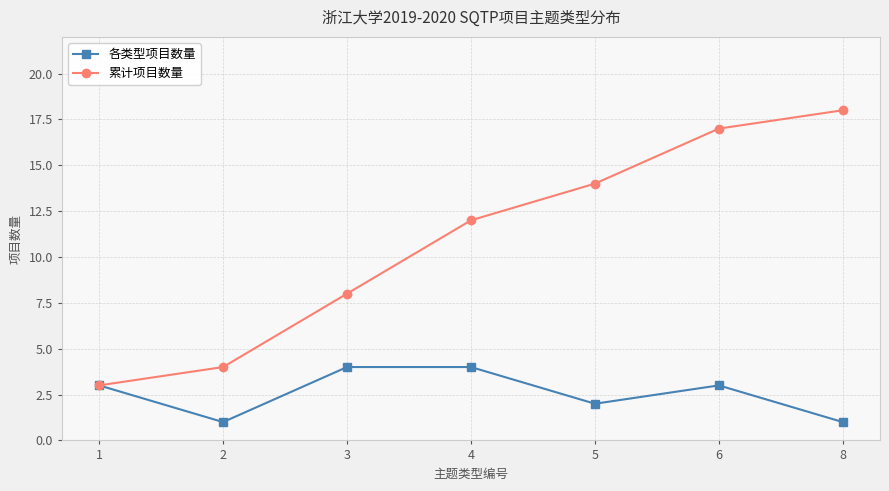

What is the difference between the second highest and minimum values in the 累计项目数量 series?

14